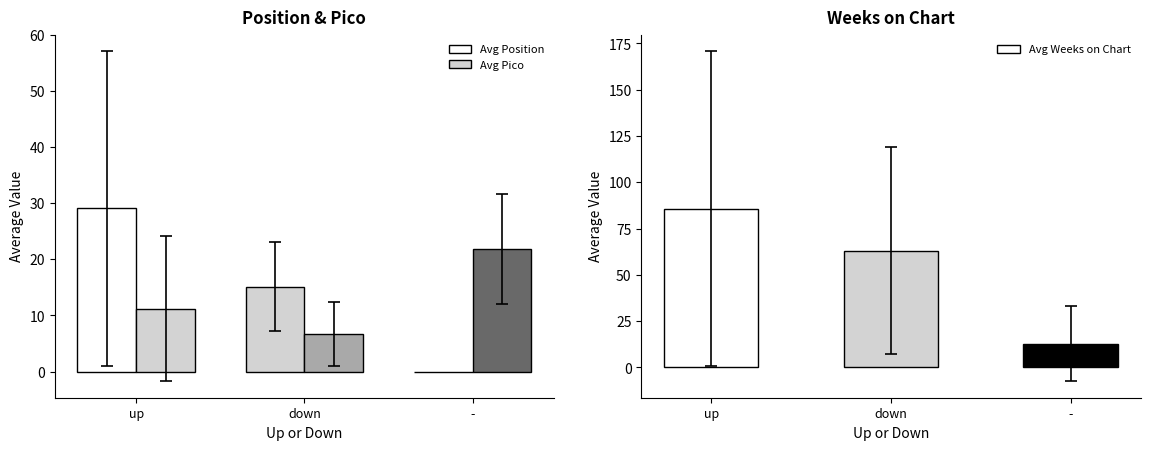

The Avg Position series shows -14.7 at -. True or false?

False